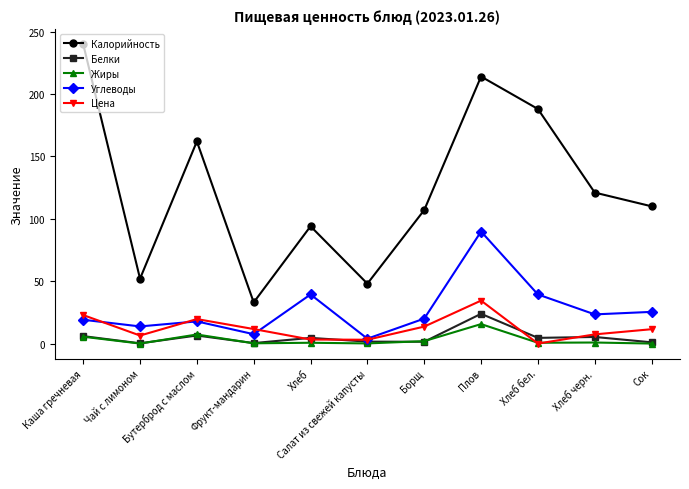

What is the greatest value displayed?

240.0